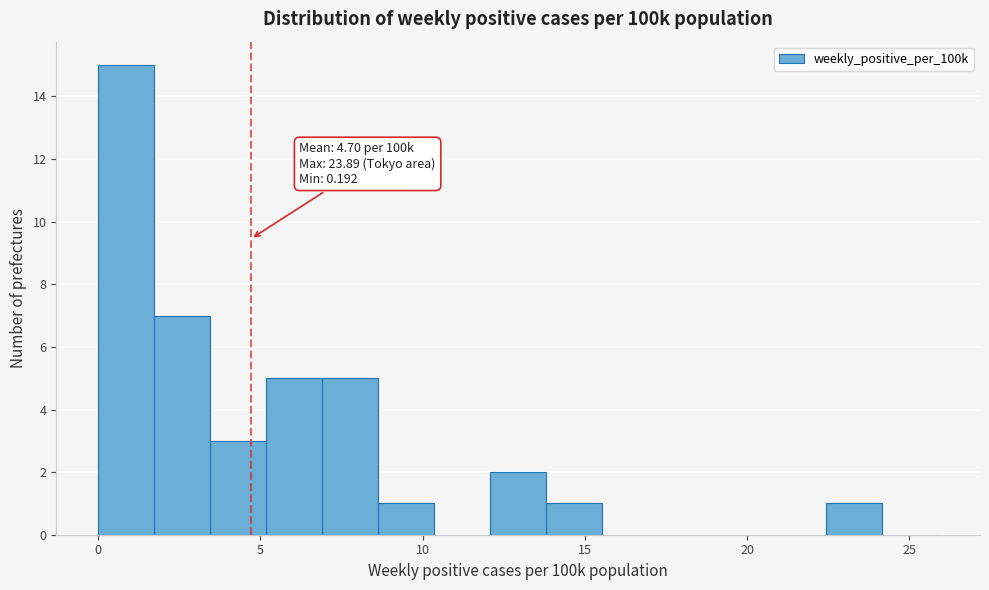

Read against the x-axis, roughly where is the centre of the tallest bar?

1.0